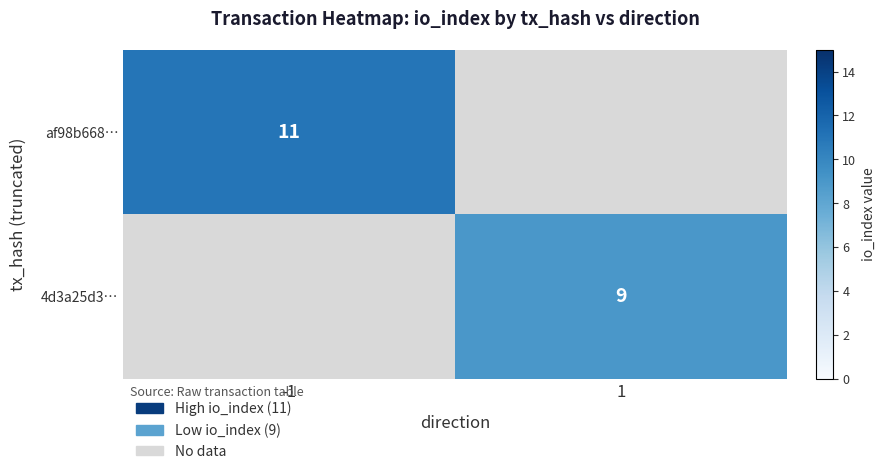

Is it true that 4d3a25d3… equals 6.2 at 1?

False